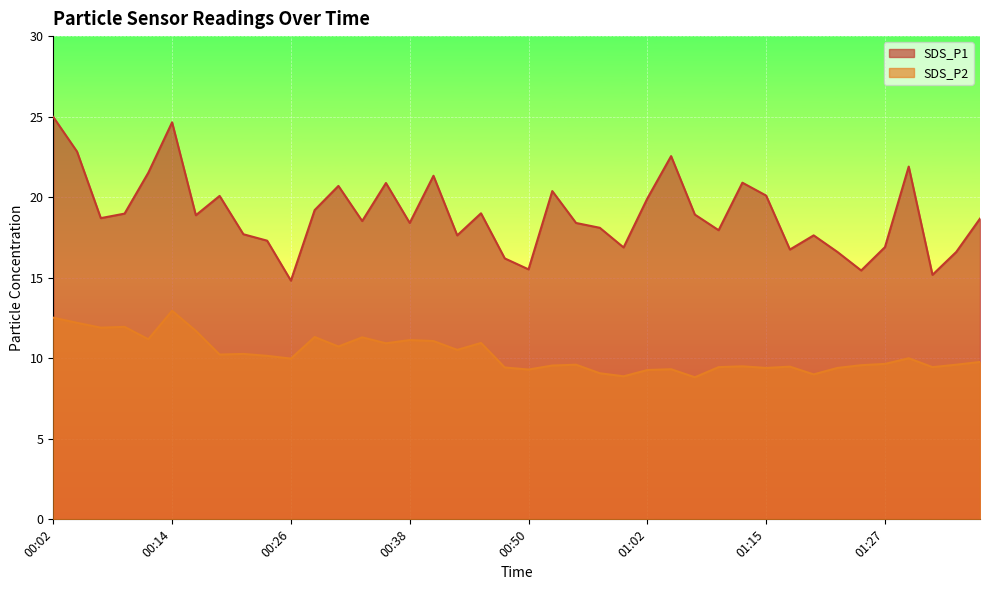

Where does the SDS_P1 series first go above 18?

00:02